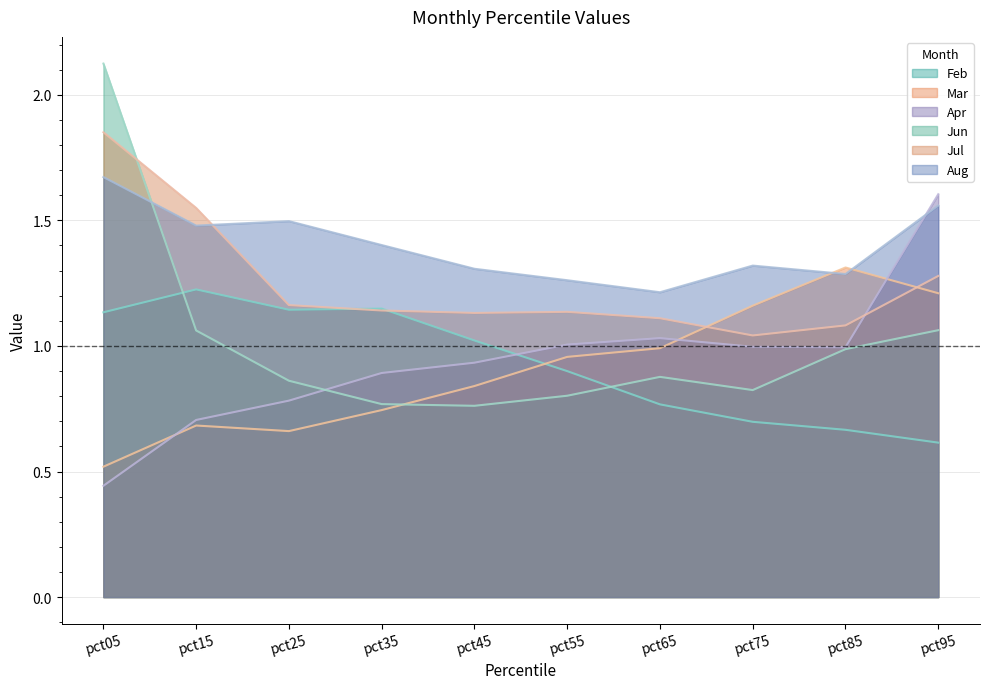

List the series in order of their peak value, lowest first.

Feb, Mar, Apr, Aug, Jul, Jun